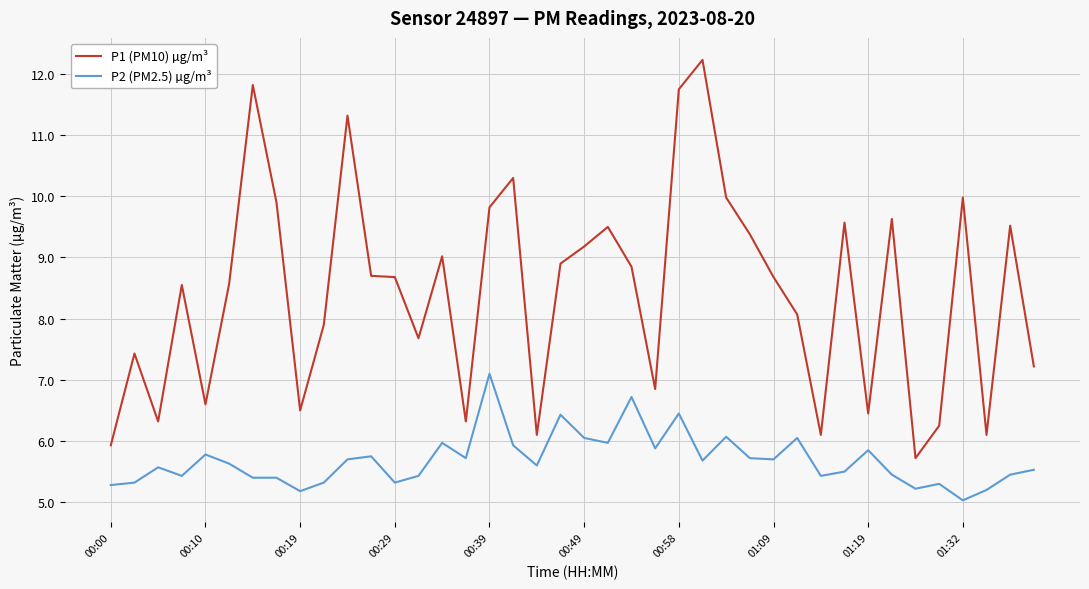

Which series has the largest total across all categories?

P1 (PM10) µg/m³